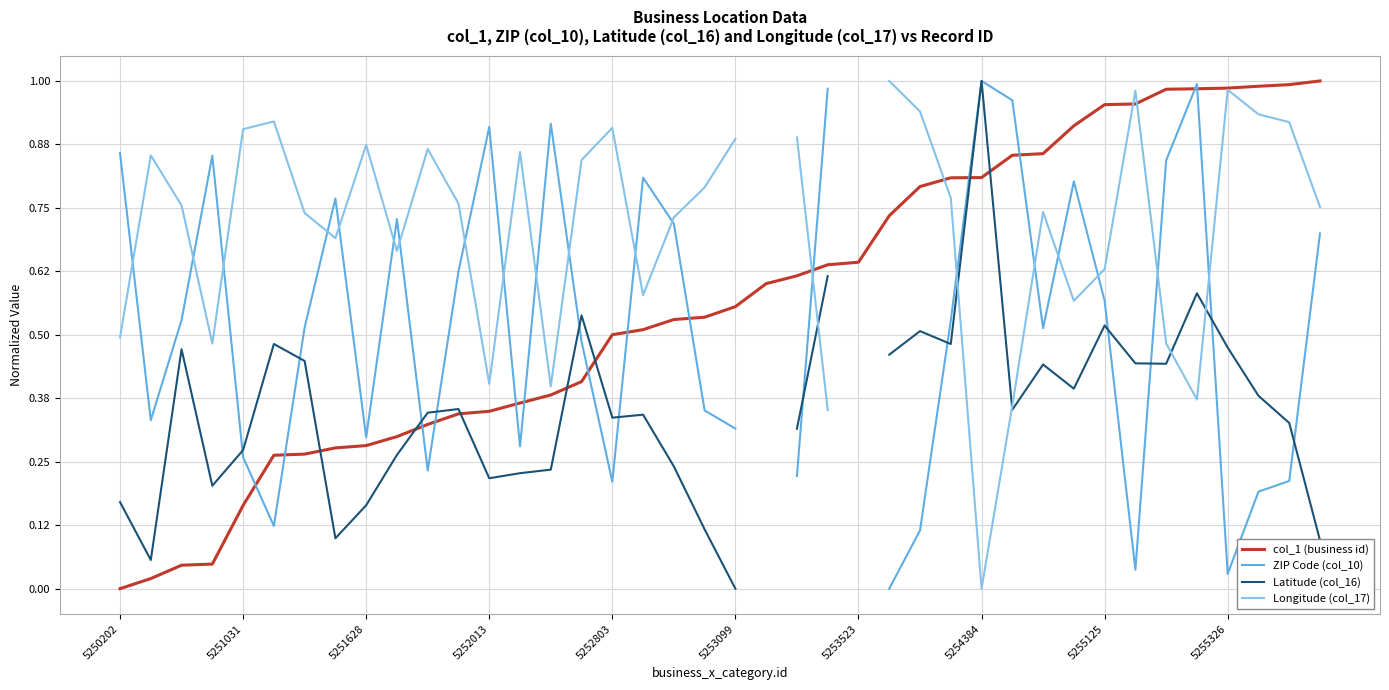

What are all the series names shown in the legend?

col_1 (business id), ZIP Code (col_10), Latitude (col_16), Longitude (col_17)